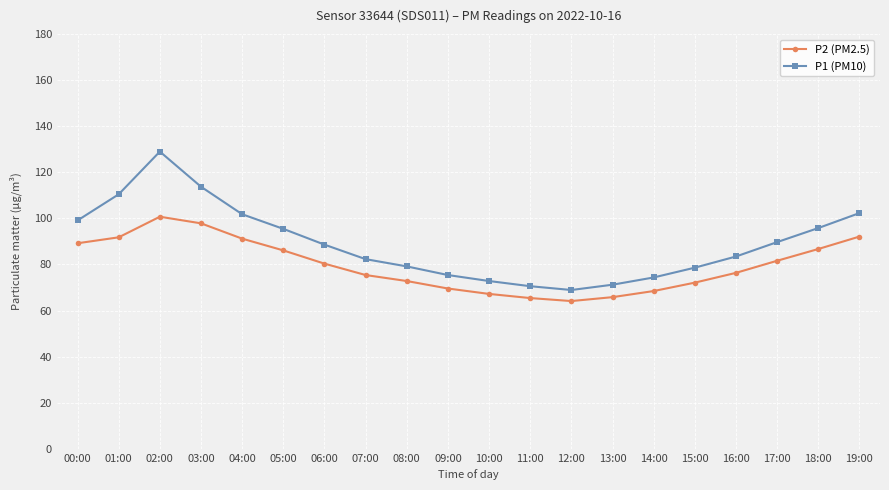

List the series in order of their peak value, highest first.

P1 (PM10), P2 (PM2.5)